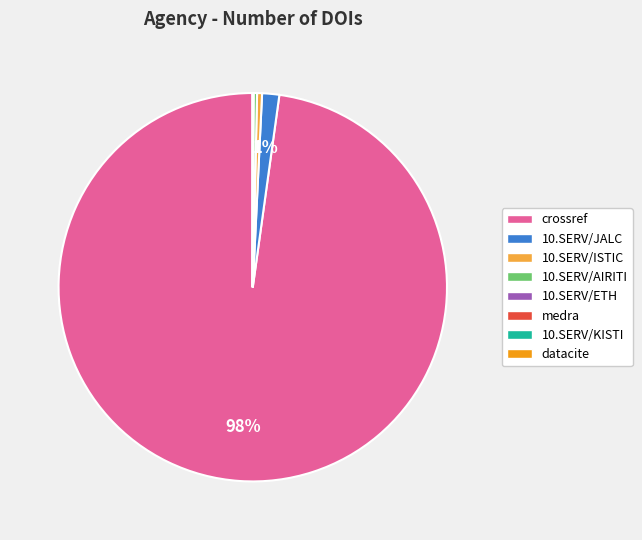

To the nearest percent, what is the average slice percentage?

12%